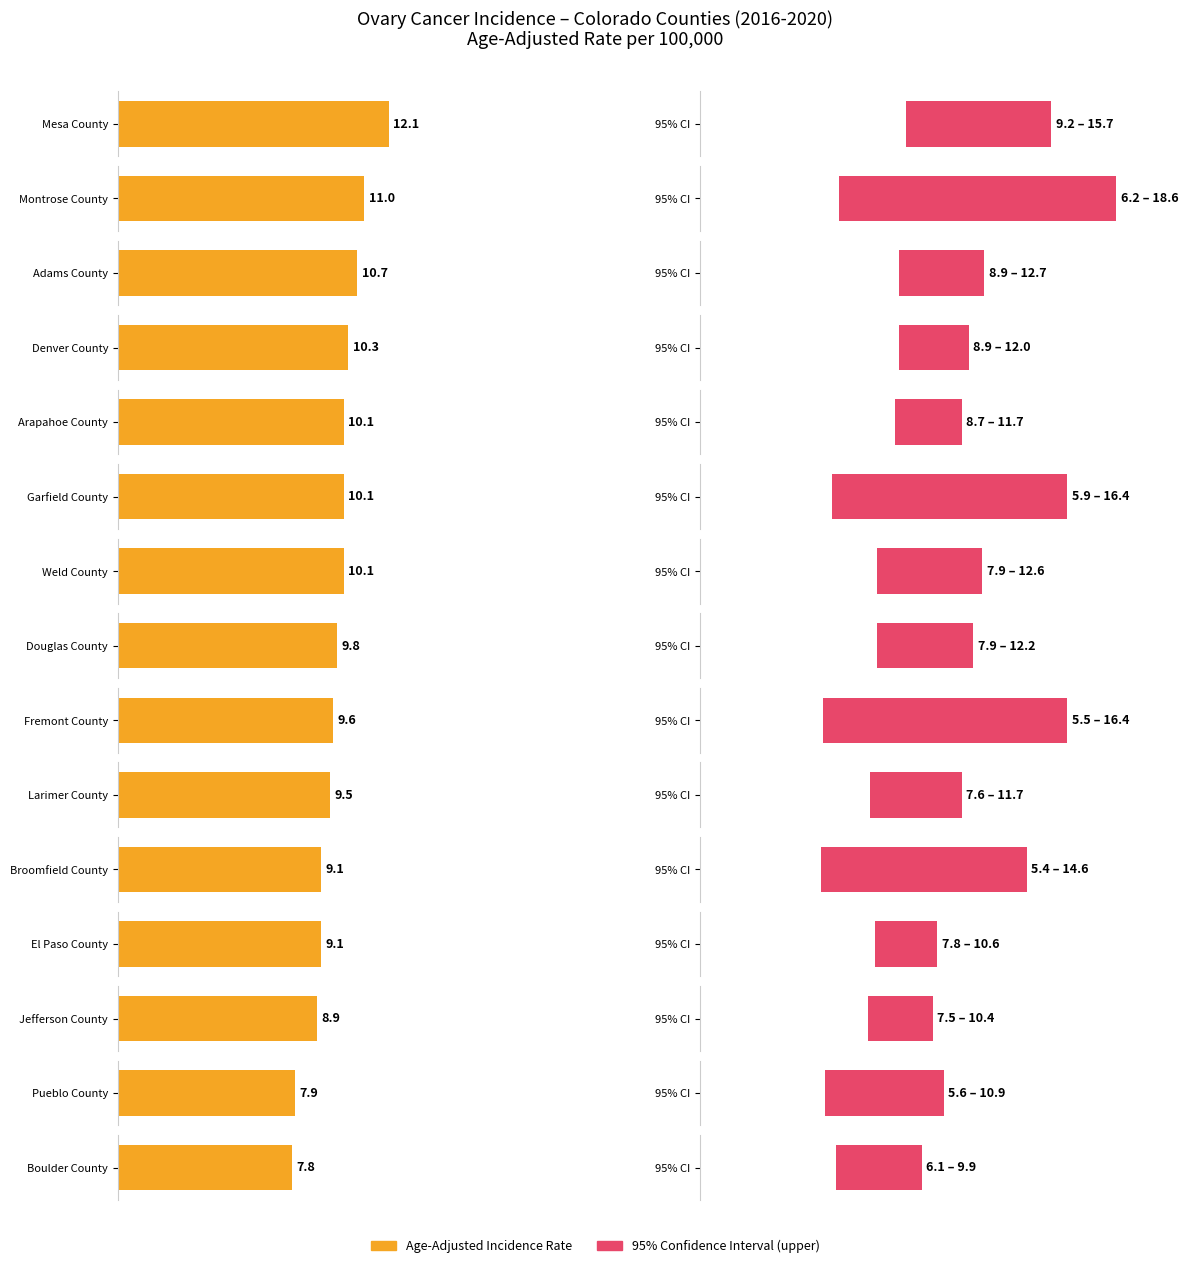

At Denver County, list the series in order from largest to smallest.

Upper 95% CI, Age-Adjusted Incidence Rate, Lower 95% CI